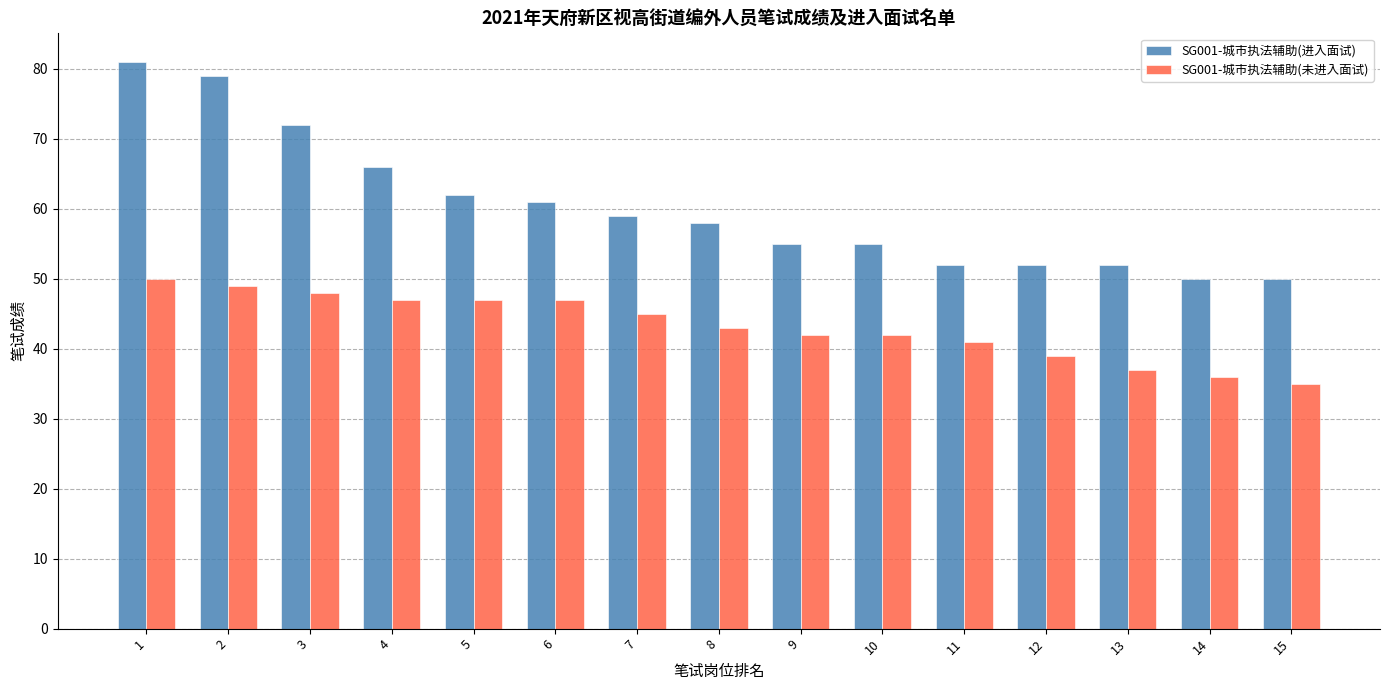

Which series has the largest range (max minus min)?

SG001-城市执法辅助(进入面试)